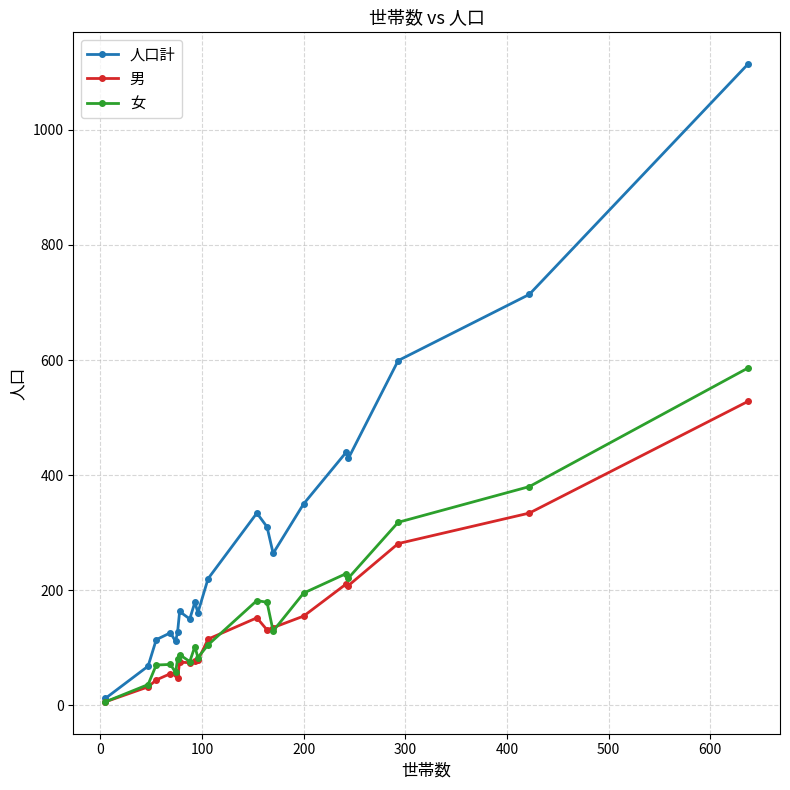

What is the difference between the maximum and minimum values in the 女 series?

580